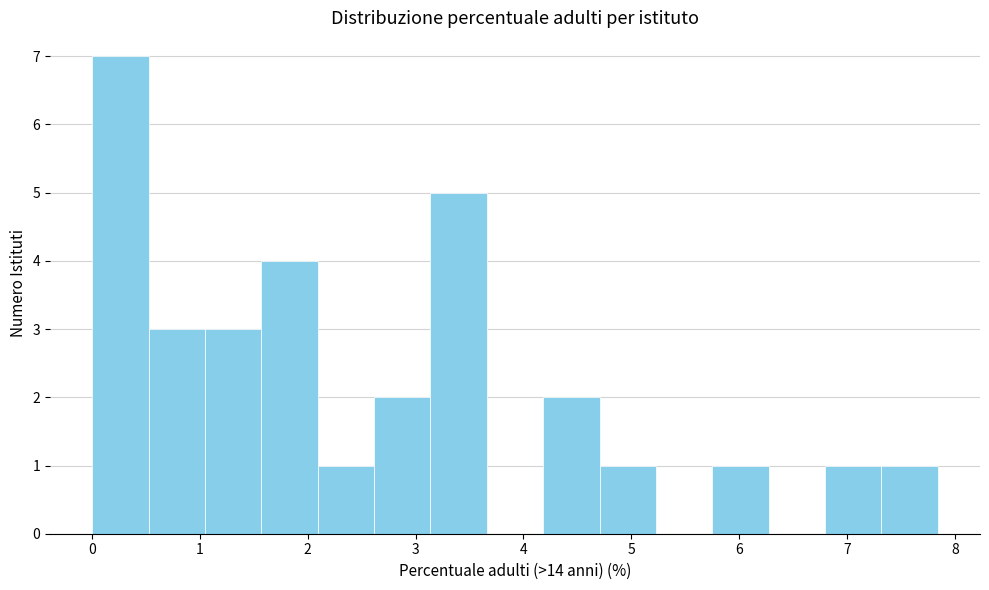

How tall is the bar that spans 4.2 to 4.7 on the x-axis? Neither the bar edges nor the heights are printed on the chart, so give them approximately, as read against the axes.

2